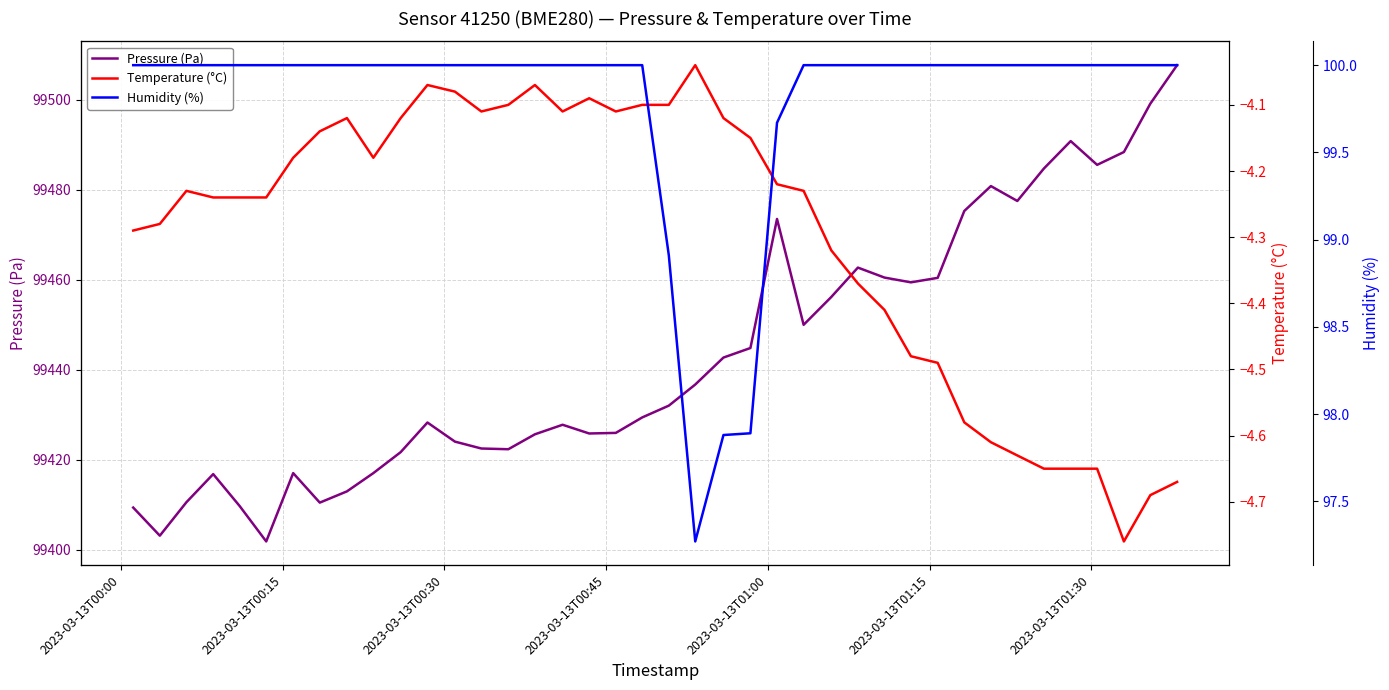

How many interior local peaks does the Temperature (°C) series have?

6